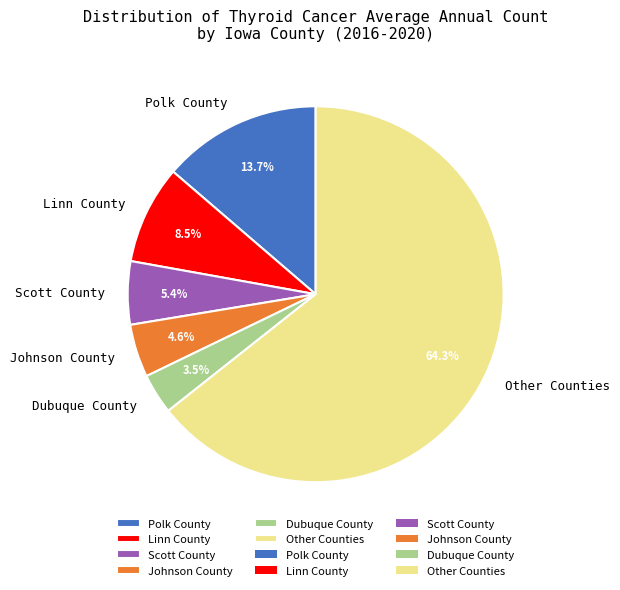

Approximately how many times larger is the value at Scott County compared to Johnson County?

1.2